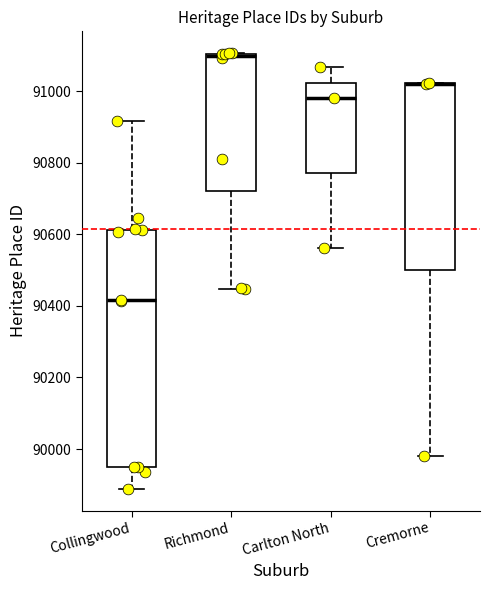

Where is the upper edge of the box for Cremorne on the y-axis? The values are not printed on the chart, so give them approximately, as read against the axis.

91020